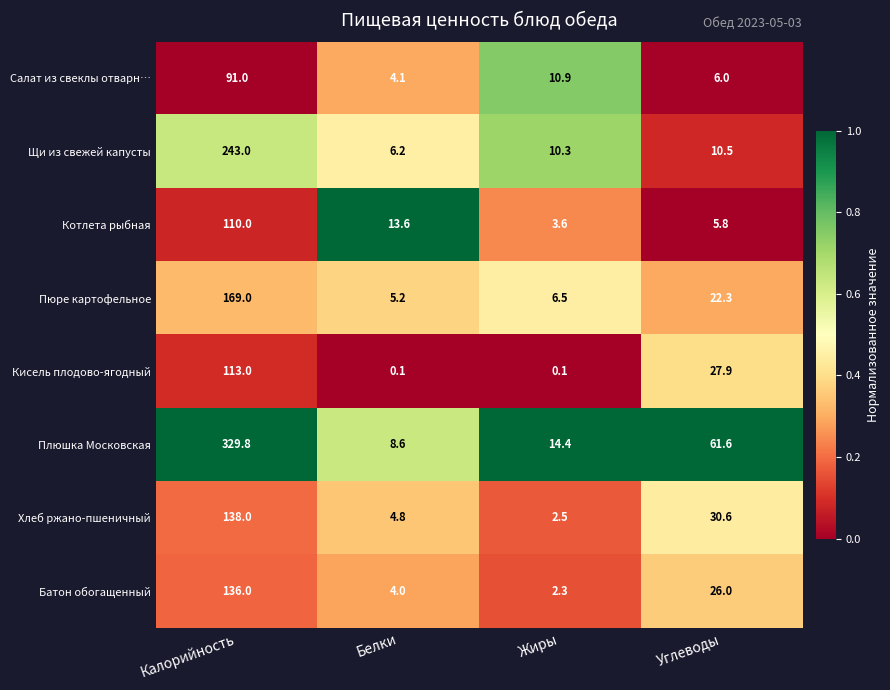

The value of Плюшка Московская at Углеводы is 61.6. True or false?

True